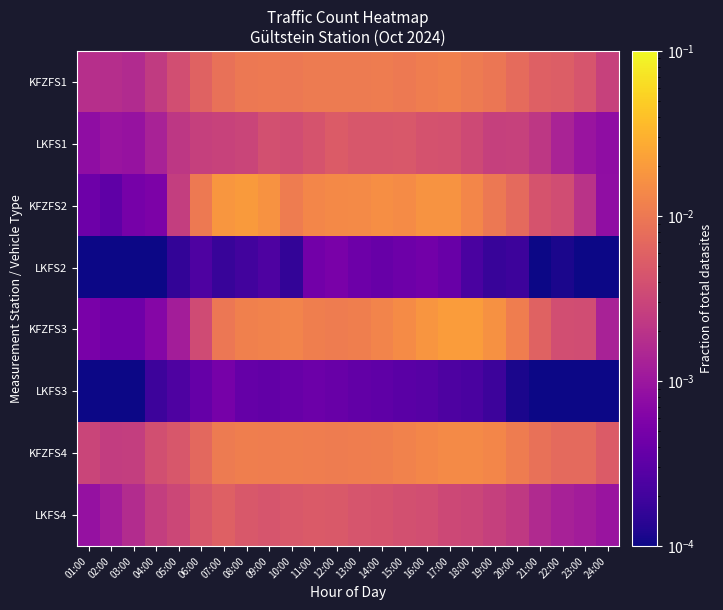

Reading left to right, list all the values displayed in this chart.

KFZFS1: 01:00=0.0	02:00=0.0	03:00=0.0	04:00=0.0	05:00=0.0	06:00=0.0	07:00=0.0	08:00=0.0	09:00=0.0	10:00=0.0	11:00=0.0	12:00=0.0	13:00=0.0	14:00=0.0	15:00=0.0	16:00=0.0	17:00=0.0	18:00=0.0	19:00=0.0	20:00=0.0	21:00=0.0	22:00=0.0	23:00=0.0	24:00=0.0
LKFS1: 01:00=0.0	02:00=0.0	03:00=0.0	04:00=0.0	05:00=0.0	06:00=0.0	07:00=0.0	08:00=0.0	09:00=0.0	10:00=0.0	11:00=0.0	12:00=0.0	13:00=0.0	14:00=0.0	15:00=0.0	16:00=0.0	17:00=0.0	18:00=0.0	19:00=0.0	20:00=0.0	21:00=0.0	22:00=0.0	23:00=0.0	24:00=0.0
KFZFS2: 01:00=0.0	02:00=0.0	03:00=0.0	04:00=0.0	05:00=0.0	06:00=0.0	07:00=0.0	08:00=0.0	09:00=0.0	10:00=0.0	11:00=0.0	12:00=0.0	13:00=0.0	14:00=0.0	15:00=0.0	16:00=0.0	17:00=0.0	18:00=0.0	19:00=0.0	20:00=0.0	21:00=0.0	22:00=0.0	23:00=0.0	24:00=0.0
LKFS2: 01:00=0.0	02:00=0.0	03:00=0.0	04:00=0.0	05:00=0.0	06:00=0.0	07:00=0.0	08:00=0.0	09:00=0.0	10:00=0.0	11:00=0.0	12:00=0.0	13:00=0.0	14:00=0.0	15:00=0.0	16:00=0.0	17:00=0.0	18:00=0.0	19:00=0.0	20:00=0.0	21:00=0.0	22:00=0.0	23:00=0.0	24:00=0.0
KFZFS3: 01:00=0.0	02:00=0.0	03:00=0.0	04:00=0.0	05:00=0.0	06:00=0.0	07:00=0.0	08:00=0.0	09:00=0.0	10:00=0.0	11:00=0.0	12:00=0.0	13:00=0.0	14:00=0.0	15:00=0.0	16:00=0.0	17:00=0.0	18:00=0.0	19:00=0.0	20:00=0.0	21:00=0.0	22:00=0.0	23:00=0.0	24:00=0.0
LKFS3: 01:00=0.0	02:00=0.0	03:00=0.0	04:00=0.0	05:00=0.0	06:00=0.0	07:00=0.0	08:00=0.0	09:00=0.0	10:00=0.0	11:00=0.0	12:00=0.0	13:00=0.0	14:00=0.0	15:00=0.0	16:00=0.0	17:00=0.0	18:00=0.0	19:00=0.0	20:00=0.0	21:00=0.0	22:00=0.0	23:00=0.0	24:00=0.0
KFZFS4: 01:00=0.0	02:00=0.0	03:00=0.0	04:00=0.0	05:00=0.0	06:00=0.0	07:00=0.0	08:00=0.0	09:00=0.0	10:00=0.0	11:00=0.0	12:00=0.0	13:00=0.0	14:00=0.0	15:00=0.0	16:00=0.0	17:00=0.0	18:00=0.0	19:00=0.0	20:00=0.0	21:00=0.0	22:00=0.0	23:00=0.0	24:00=0.0
LKFS4: 01:00=0.0	02:00=0.0	03:00=0.0	04:00=0.0	05:00=0.0	06:00=0.0	07:00=0.0	08:00=0.0	09:00=0.0	10:00=0.0	11:00=0.0	12:00=0.0	13:00=0.0	14:00=0.0	15:00=0.0	16:00=0.0	17:00=0.0	18:00=0.0	19:00=0.0	20:00=0.0	21:00=0.0	22:00=0.0	23:00=0.0	24:00=0.0